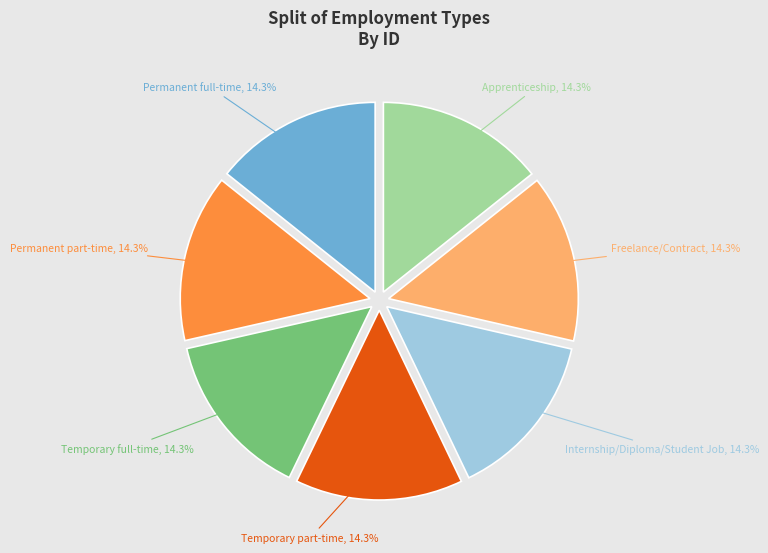

Is there a majority slice in this chart?

No